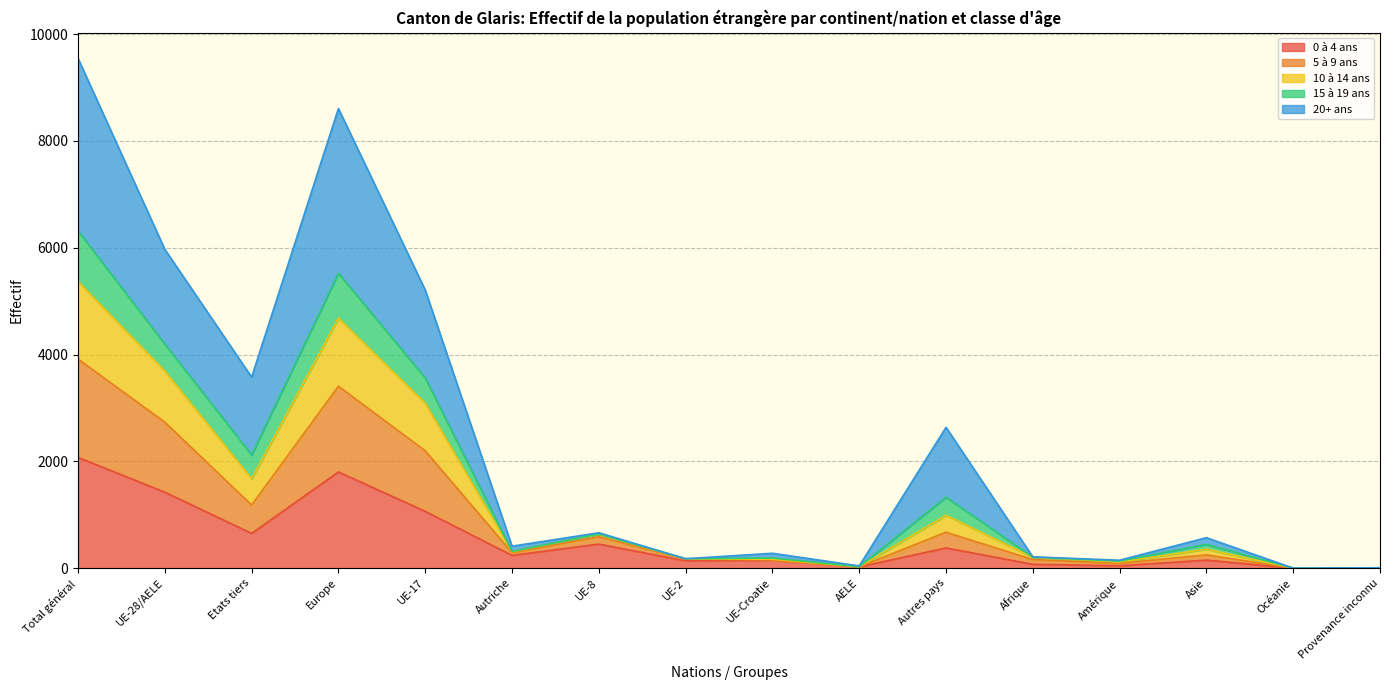

What is the spread (max minus min) of values at Asie?

420